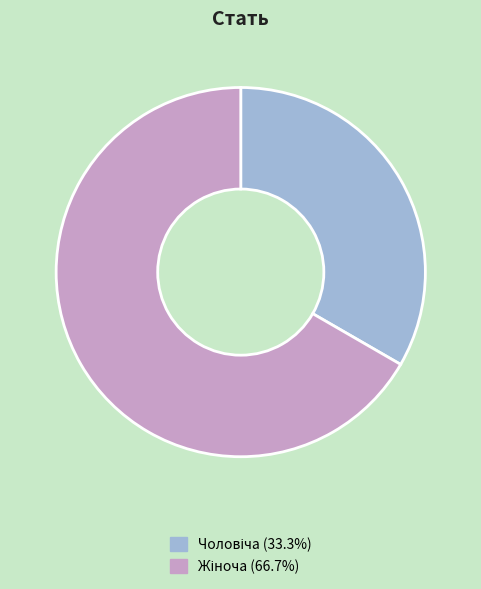

Is there a majority slice in this chart?

Yes